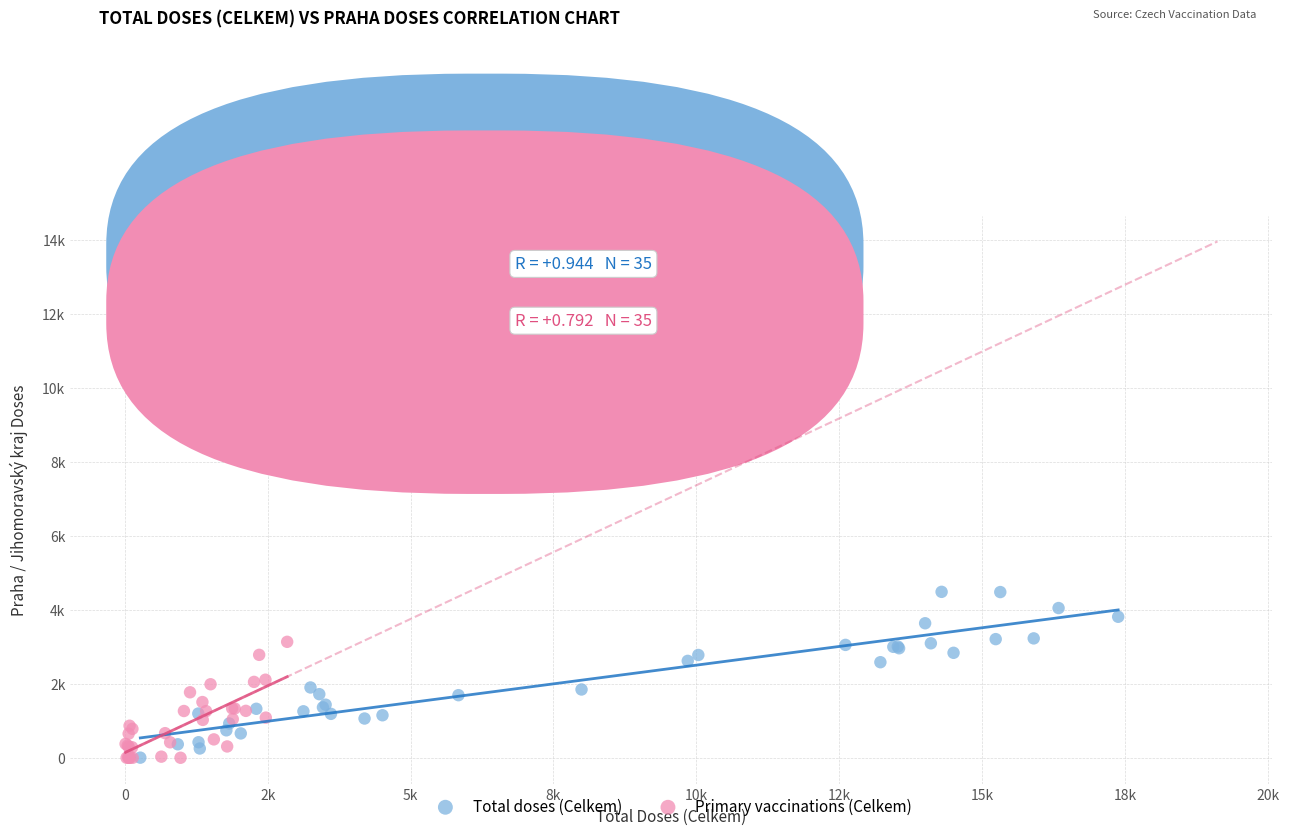

Which series contains the highest Y value?

Total doses (Celkem)